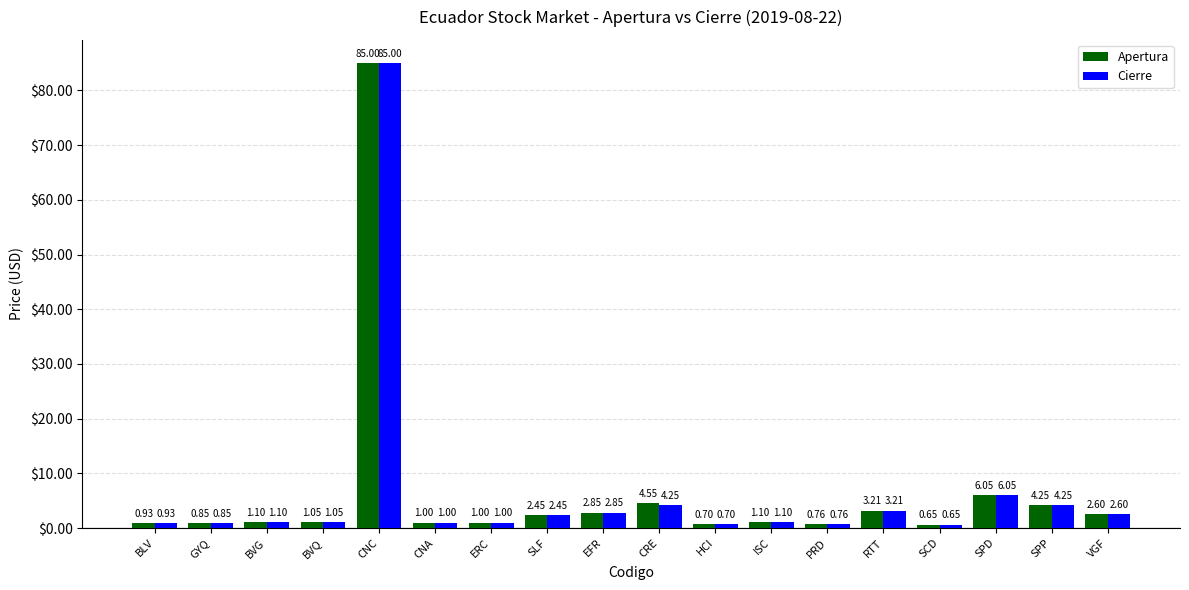

Which label corresponds to the smallest value in the chart?

SCD